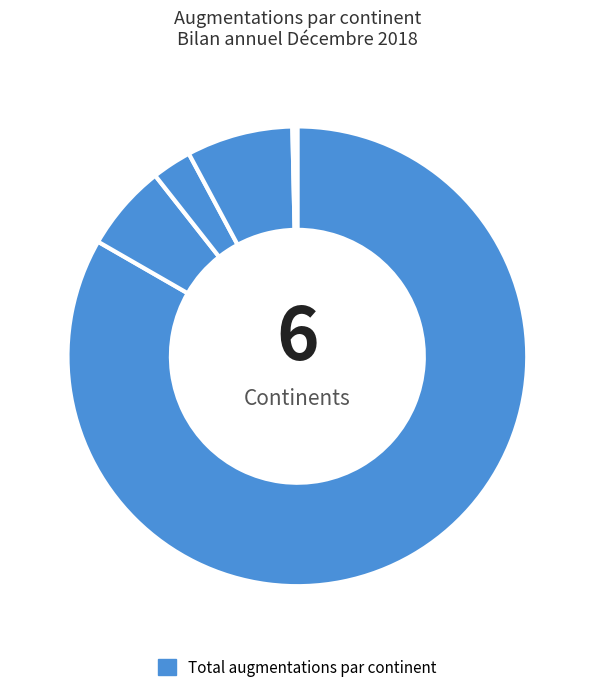

How many segments does this pie chart have?

6